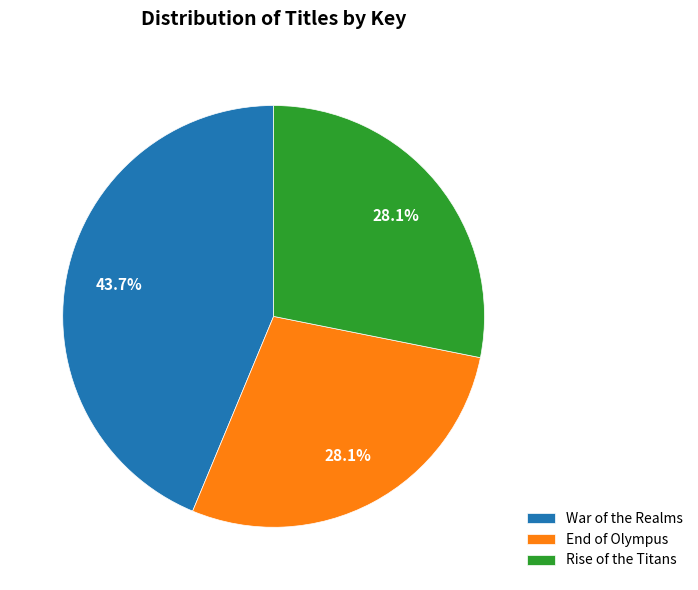

Does any single category account for the majority?

No